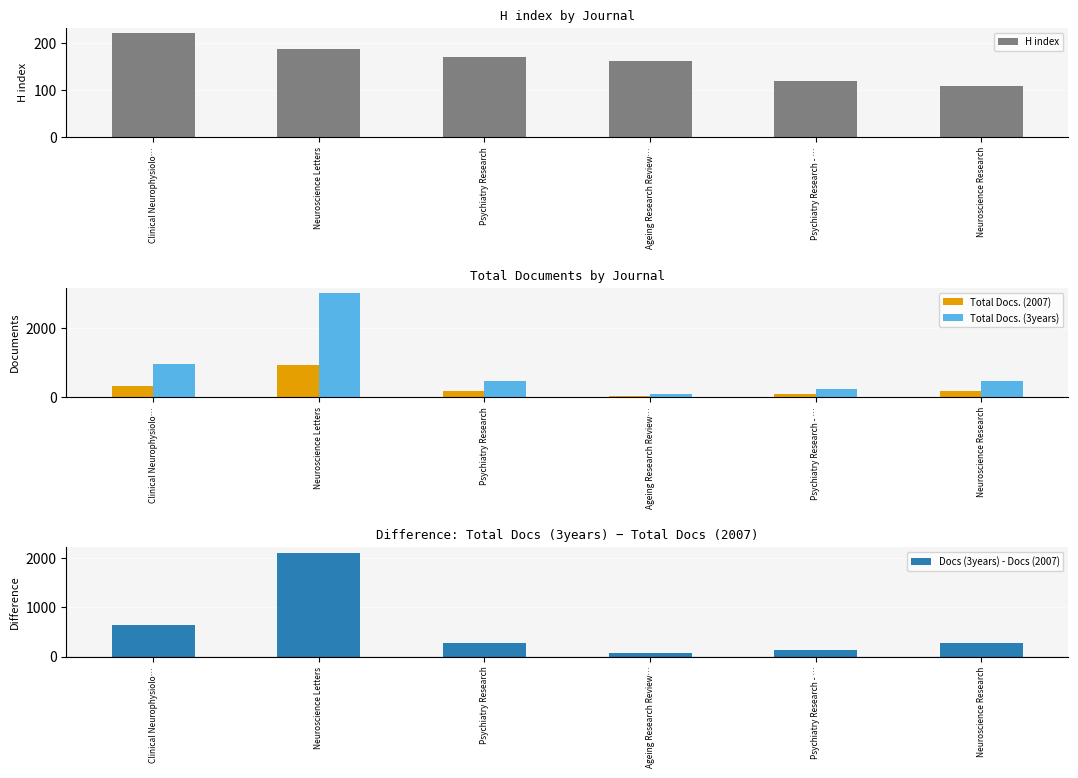

Rank the series at Psychiatry Research - … from lowest to highest value.

Total Docs. (2007), H index, Docs (3years) - Docs (2007), Total Docs. (3years)